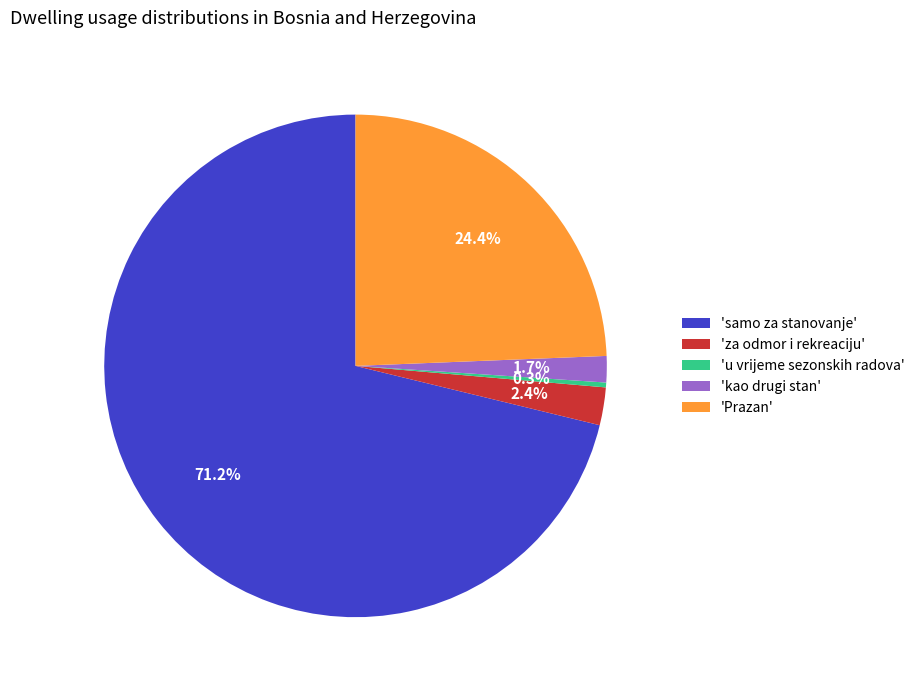

Between 'kao drugi stan' and 'Prazan', which is larger?

'Prazan'